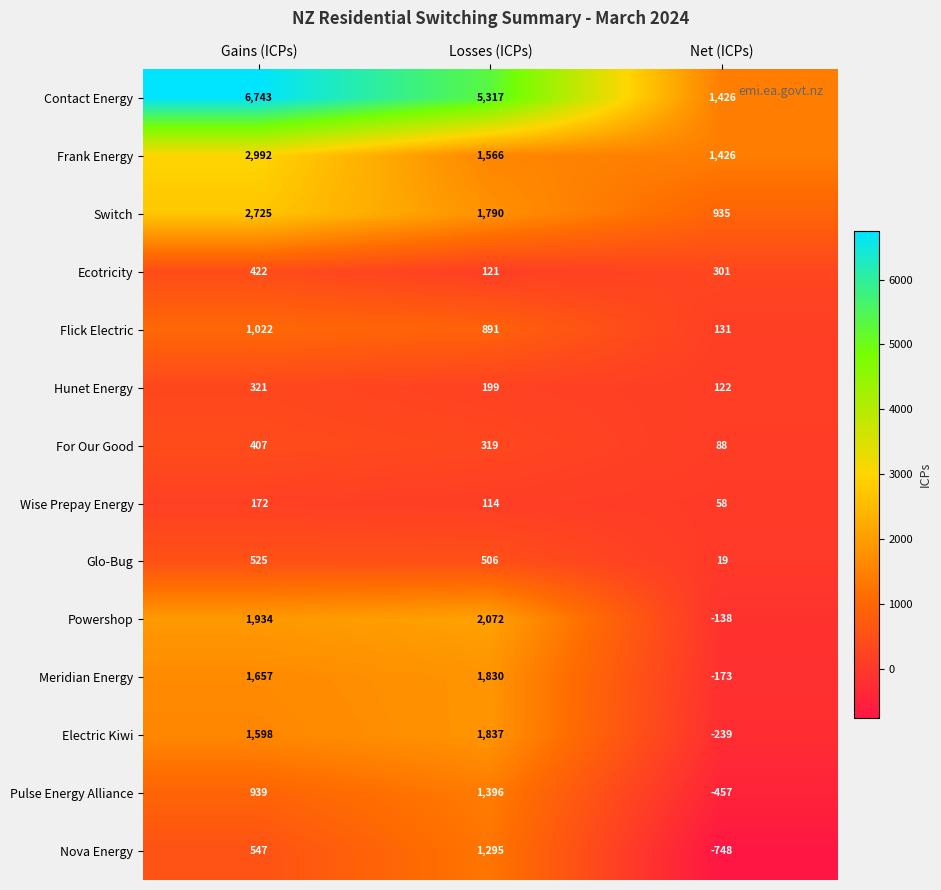

How many Pulse Energy Alliance values are between -457 and 1396?

3